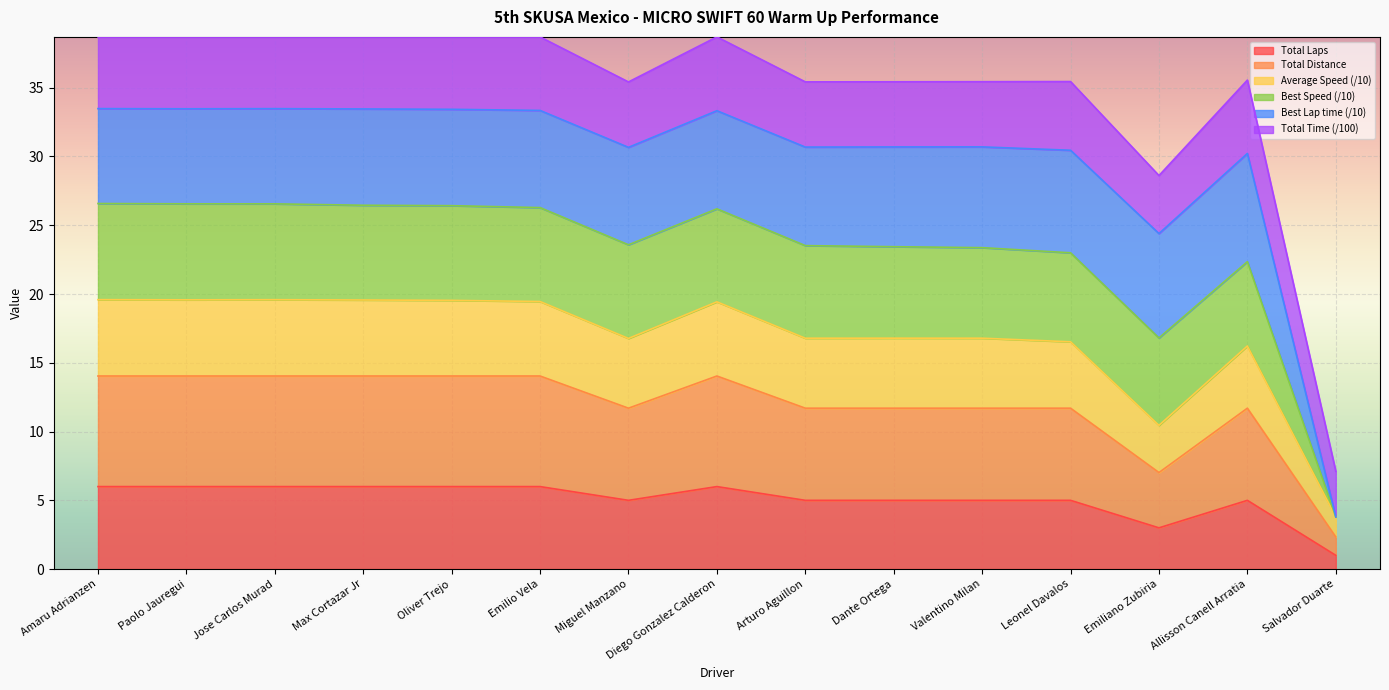

True or false: Average Speed has more than 1 points higher than both neighbors.

True